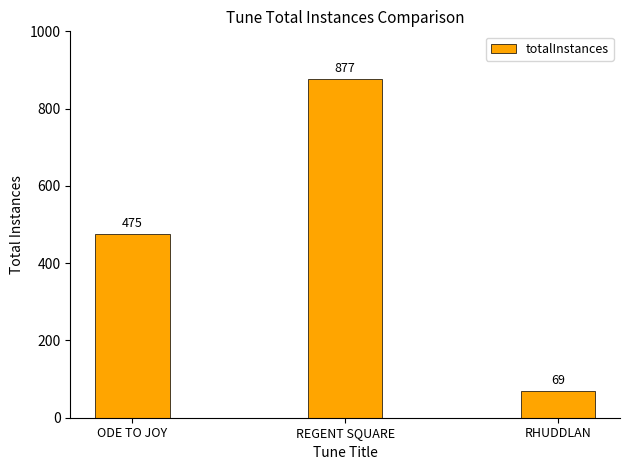

What is the difference between the second highest and minimum values?

406